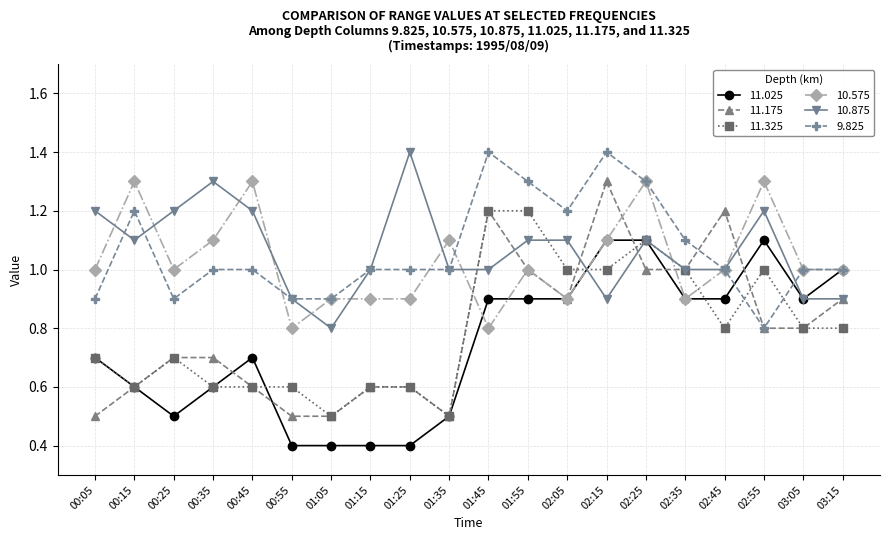

How many distinct data groups are displayed?

6